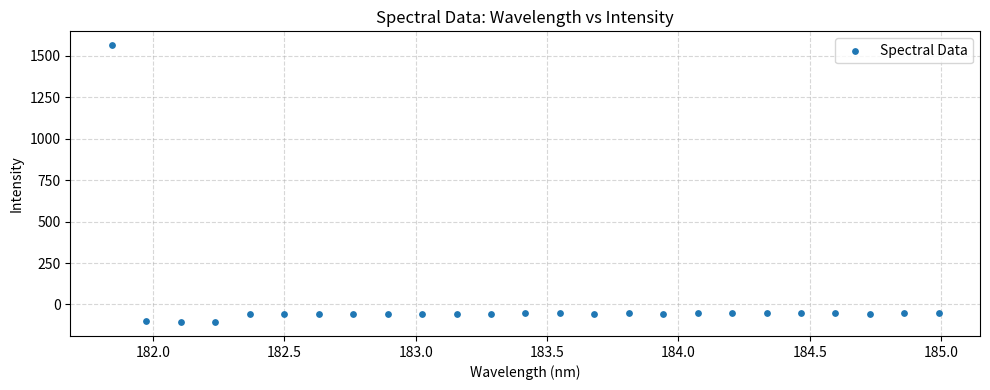

What is the range of X values (max minus min)?

3.1